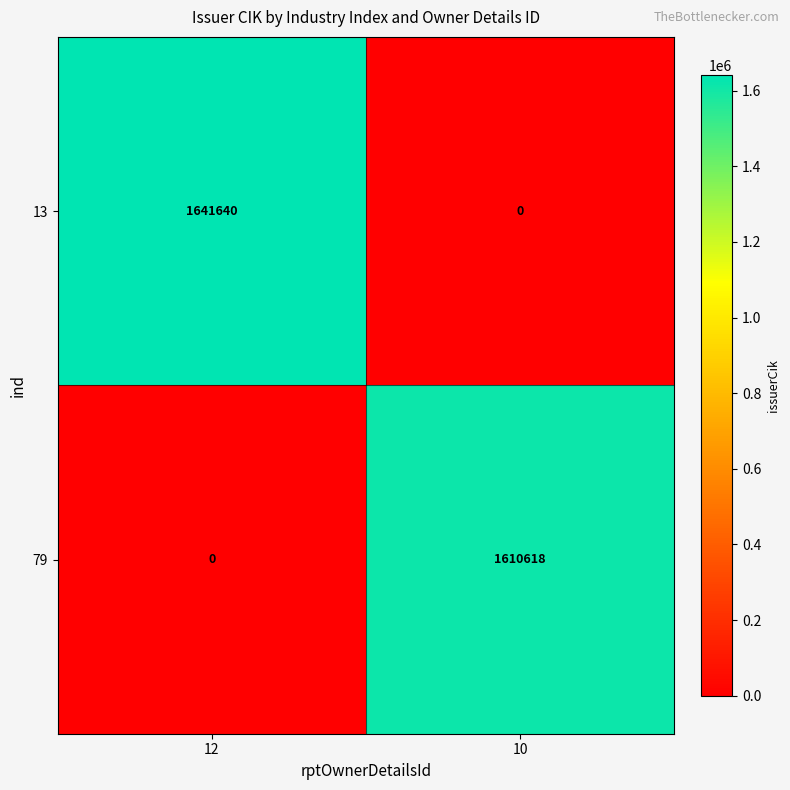

How many categories are shown in the chart?

2